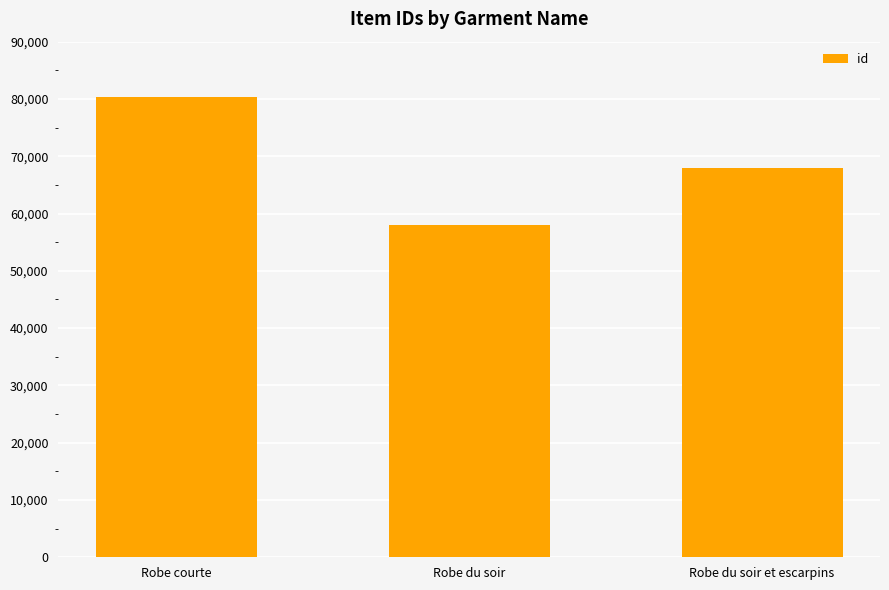

Which label corresponds to the smallest value in the chart?

Robe du soir